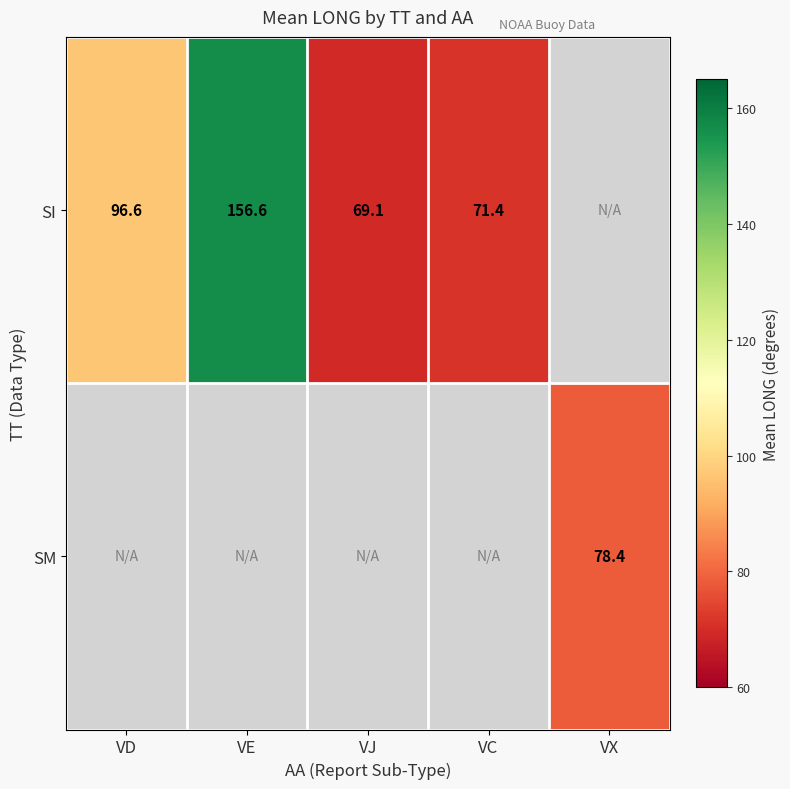

How many values in SM are above zero?

1